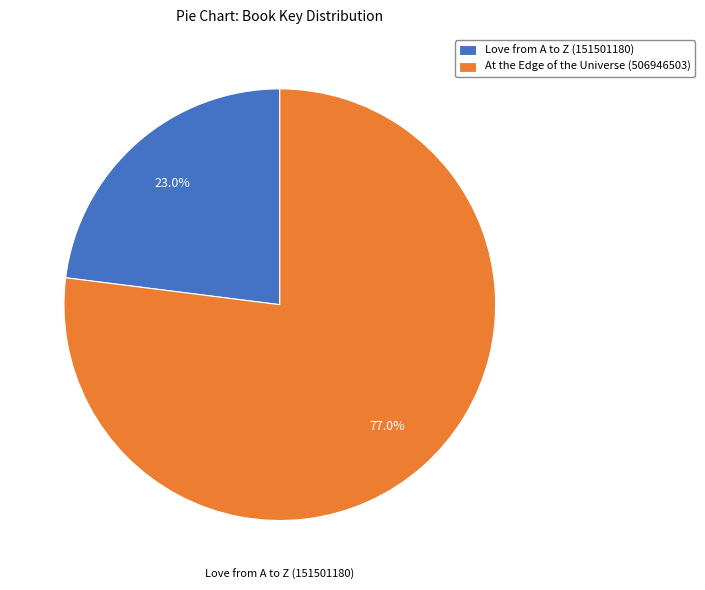

Count the number of slices in the pie.

2